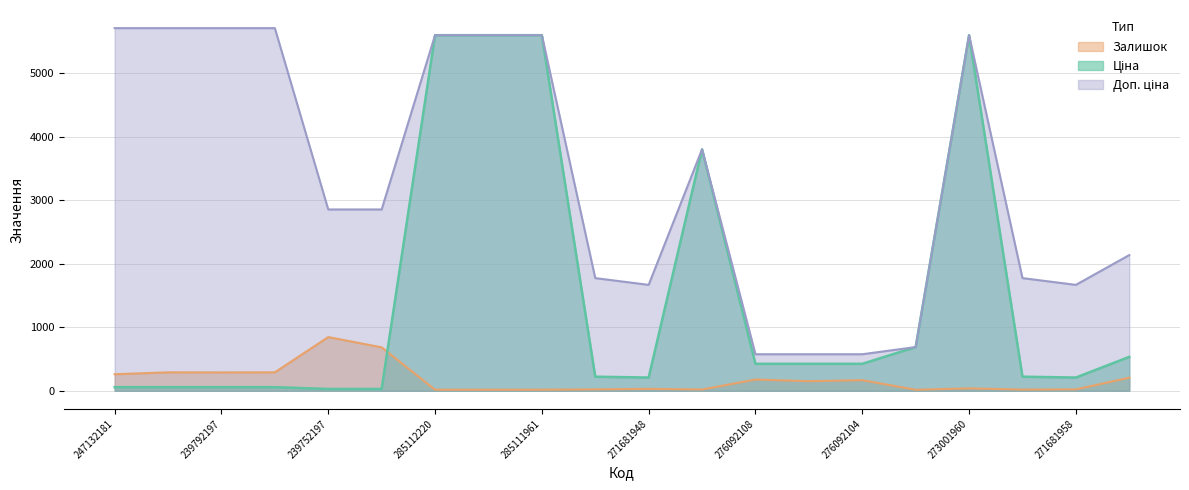

What is the label of the 3rd point from the right?

271691958